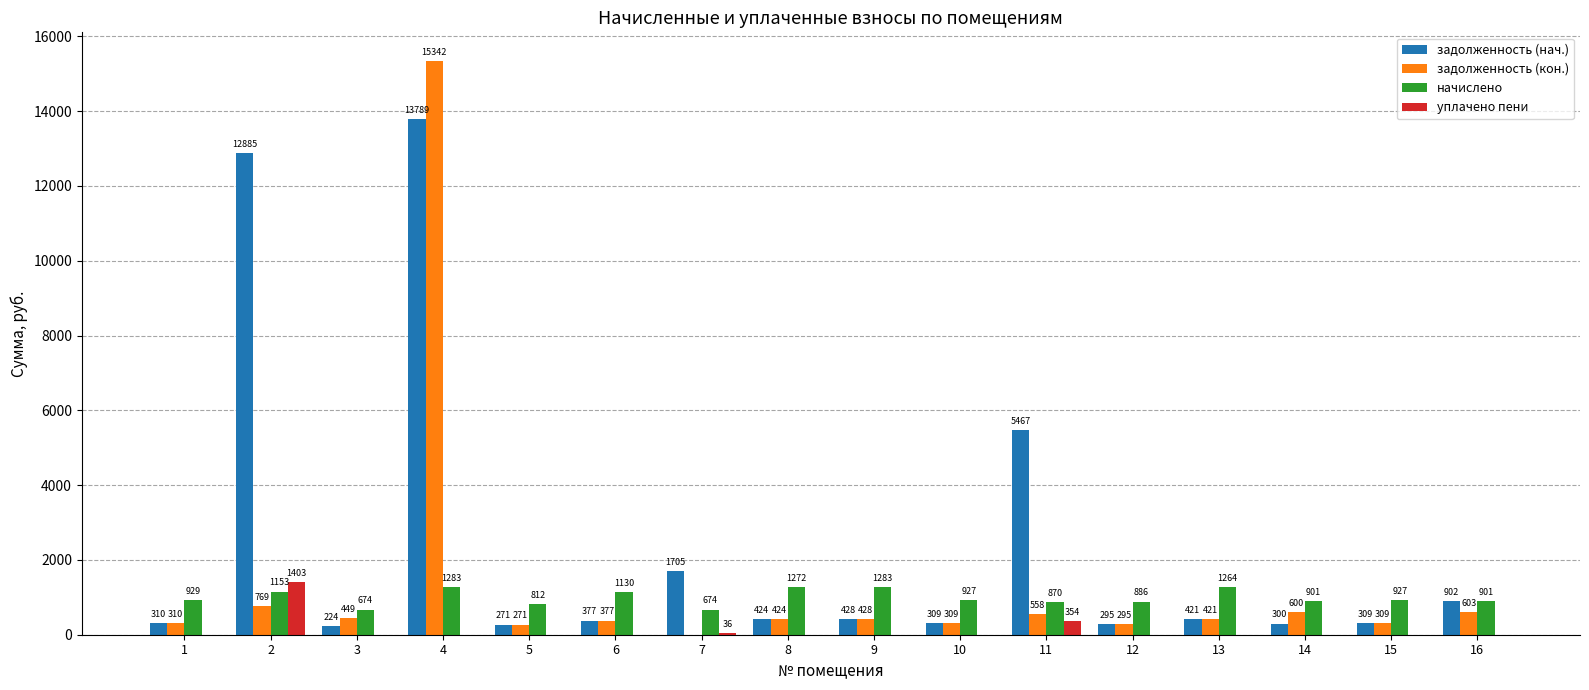

The value of уплачено пени at 10 is 639.4. True or false?

False